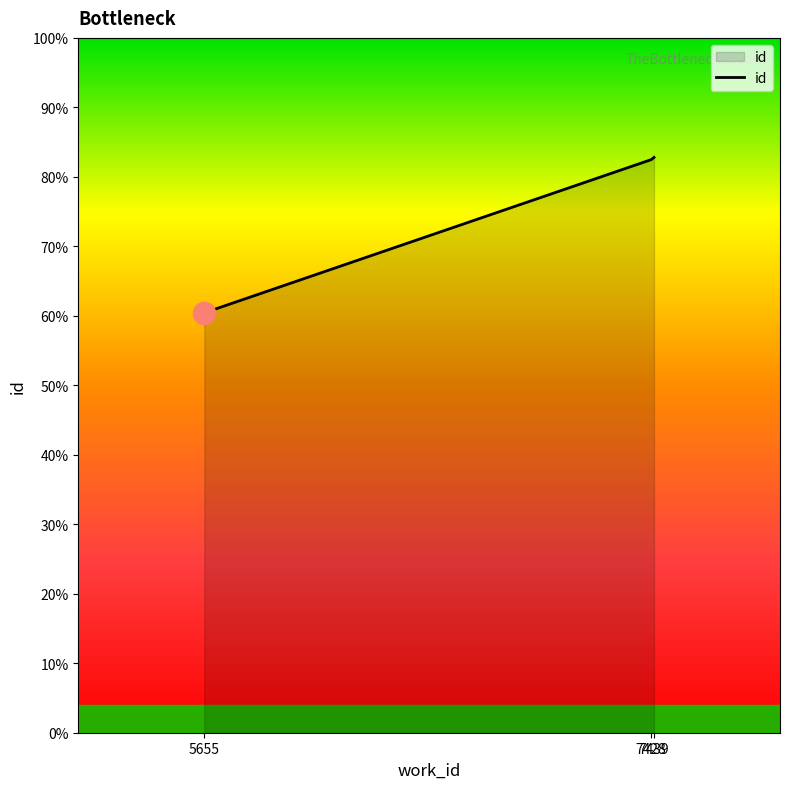

Does the chart display data point markers on the line(s)?

No